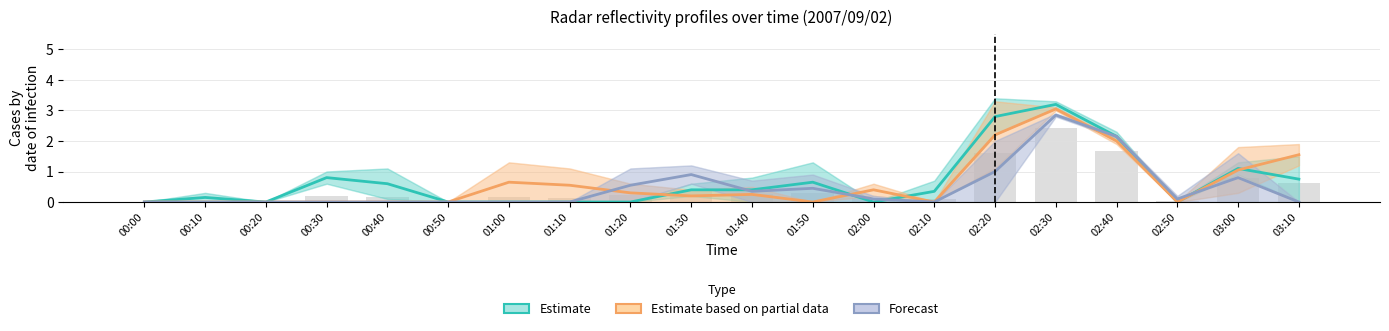

What is the average value of the Estimate based on partial data series?

0.6